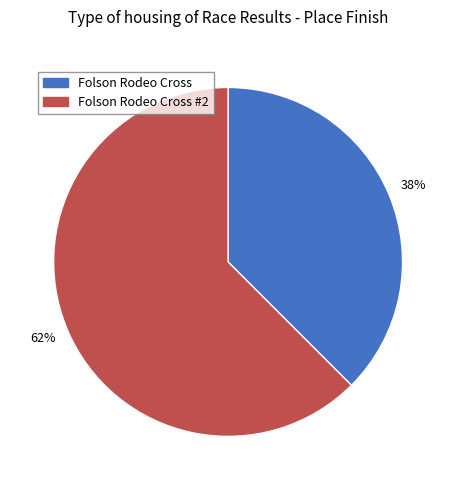

Is there a majority slice in this chart?

Yes